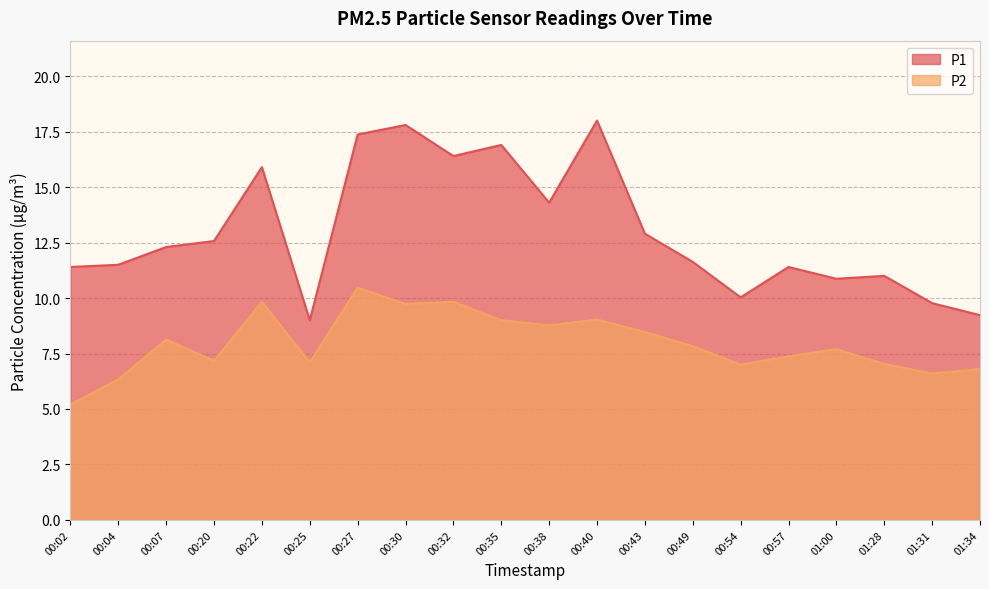

What position from the left is 00:25?

6